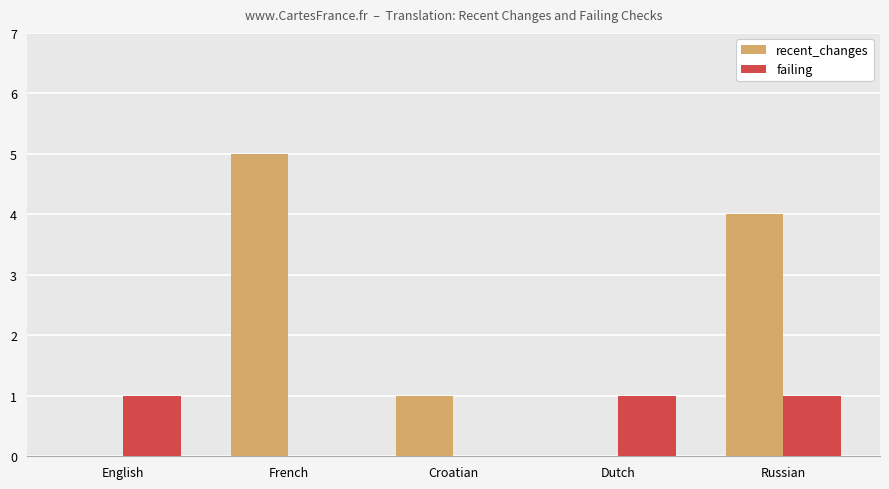

What are all the series names shown in the legend?

recent_changes, failing